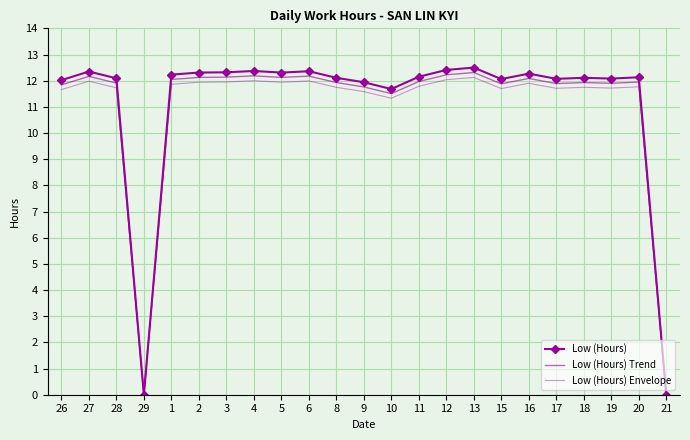

What is the average value of the Low (Hours) Trend series?

11.0